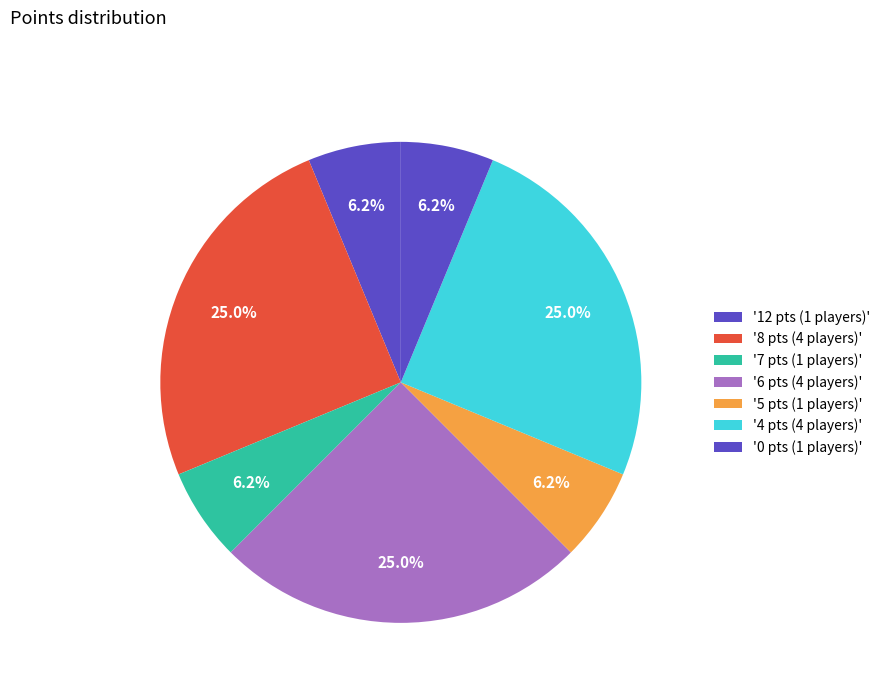

Does any single category account for the majority?

No